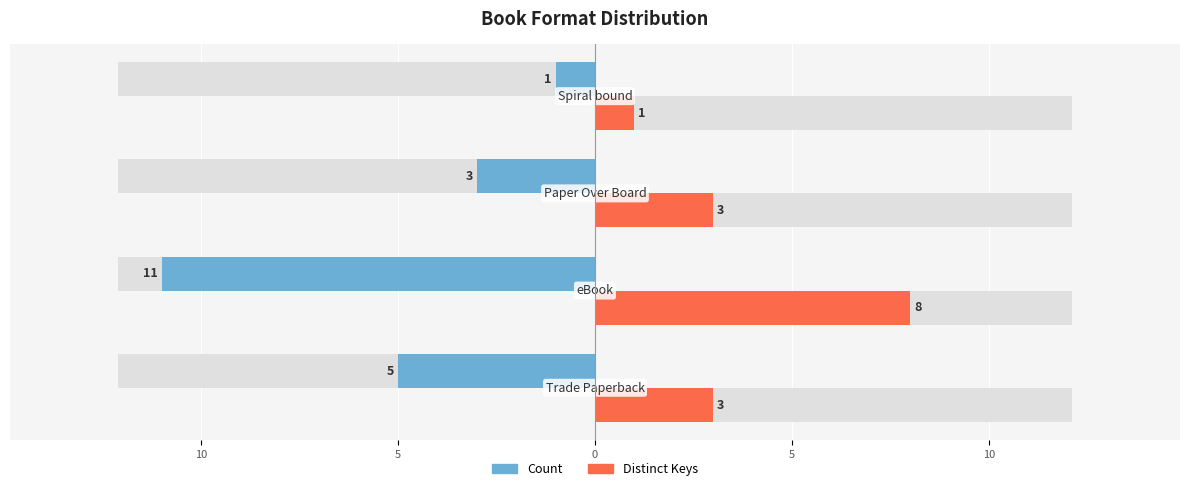

Reading left to right, what are all the values shown in this chart?

Count: 15=-5	10=-11	5=-3	0=-1
Distinct Keys: 15=3	10=8	5=3	0=1